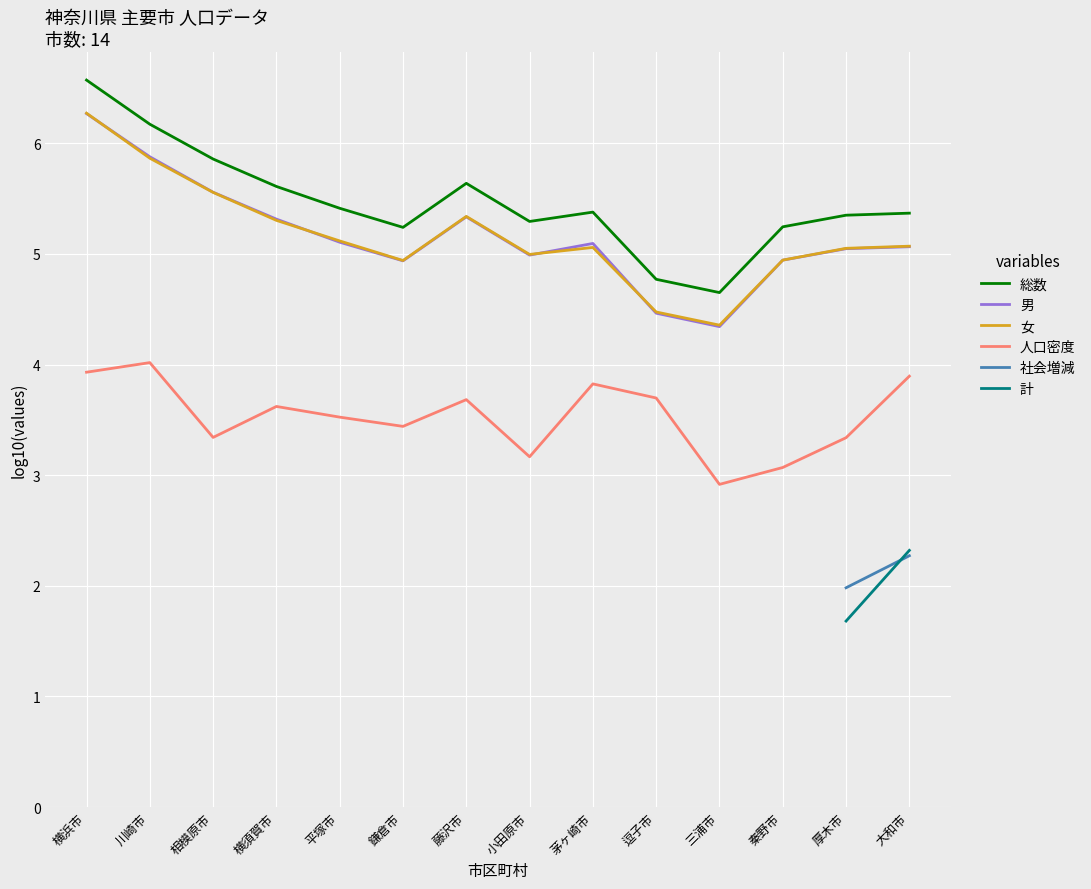

In 人口密度, how many points are lower than both neighbors (excluding endpoints)?

4